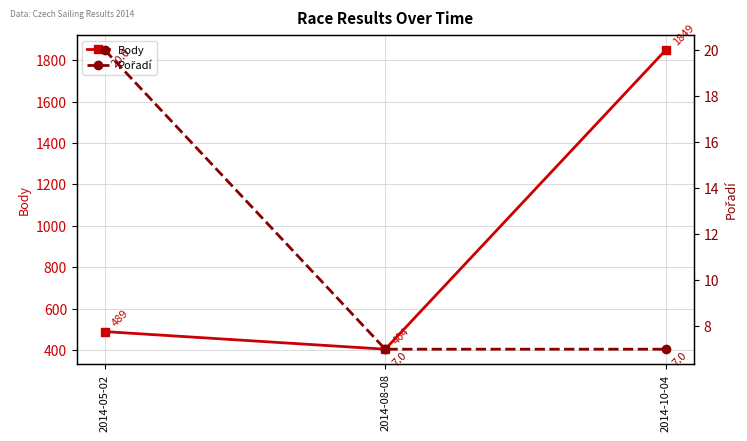

Is it true that Pořadí equals 31 at 2014-05-02?

False